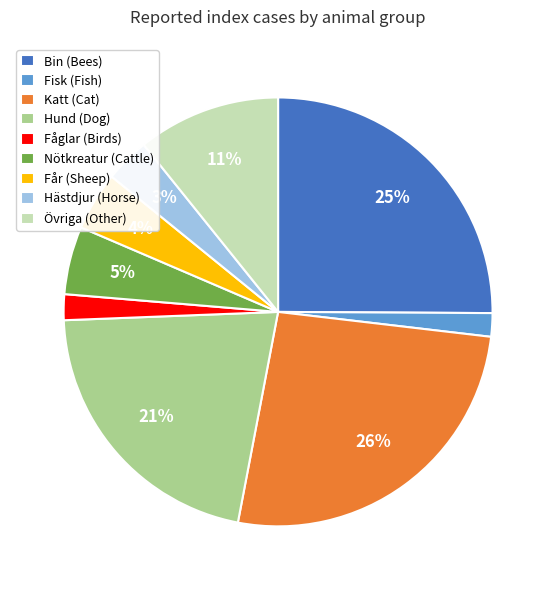

How many slices are in this pie chart?

9